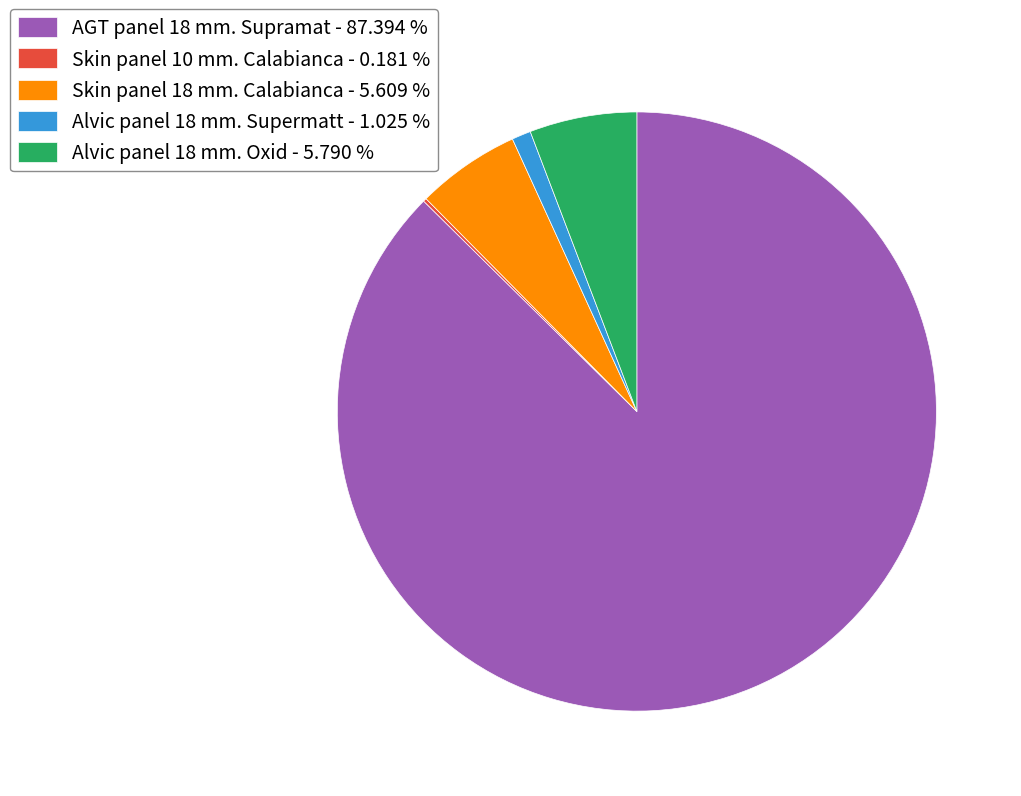

Which has a higher value, AGT panel 18 mm. Supramat - 87.394 % or Alvic panel 18 mm. Supermatt - 1.025 %?

AGT panel 18 mm. Supramat - 87.394 %